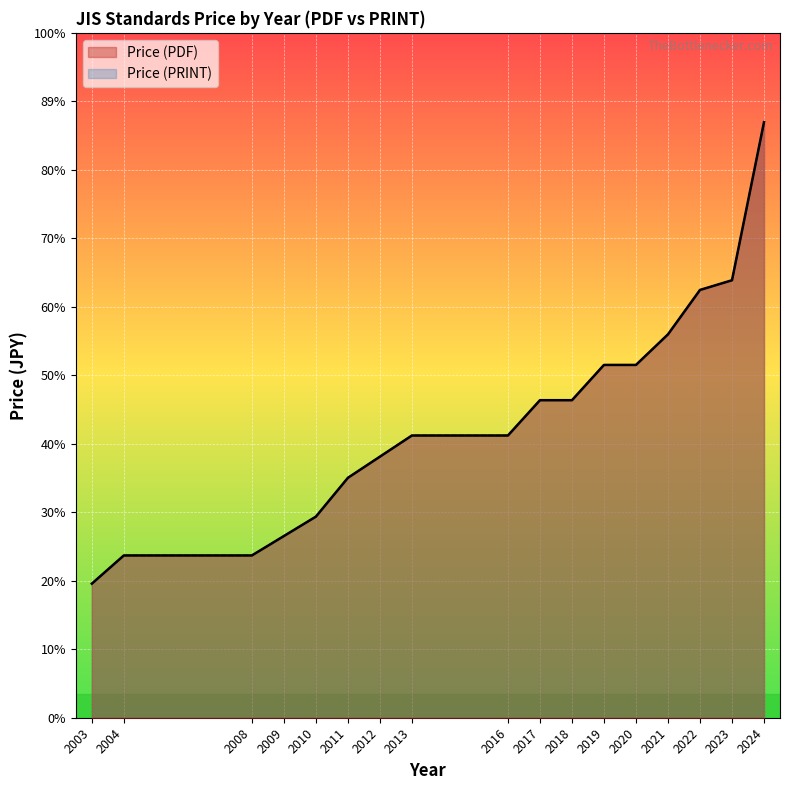

Rank the series at 2009 from lowest to highest value.

Price (PDF), Price (PRINT)